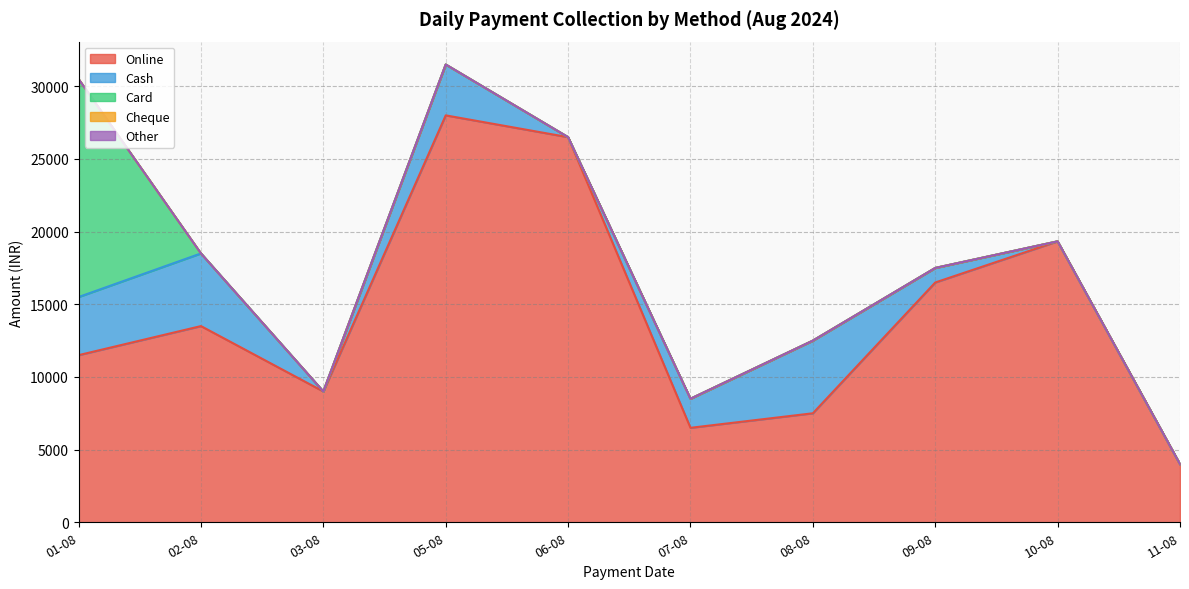

Reading left to right, transcribe all the data shown in this chart.

Online: 01-08=11500	02-08=13500	03-08=9000	05-08=28000	06-08=26500	07-08=6500	08-08=7500	09-08=16500	10-08=19332	11-08=4000
Cash: 01-08=4000	02-08=5000	03-08=0	05-08=3500	06-08=0	07-08=2000	08-08=5000	09-08=1000	10-08=0	11-08=0
Card: 01-08=15000	02-08=0	03-08=0	05-08=0	06-08=0	07-08=0	08-08=0	09-08=0	10-08=0	11-08=0
Cheque: 01-08=0	02-08=0	03-08=0	05-08=0	06-08=0	07-08=0	08-08=0	09-08=0	10-08=0	11-08=0
Other: 01-08=0	02-08=0	03-08=0	05-08=0	06-08=0	07-08=0	08-08=0	09-08=0	10-08=0	11-08=0